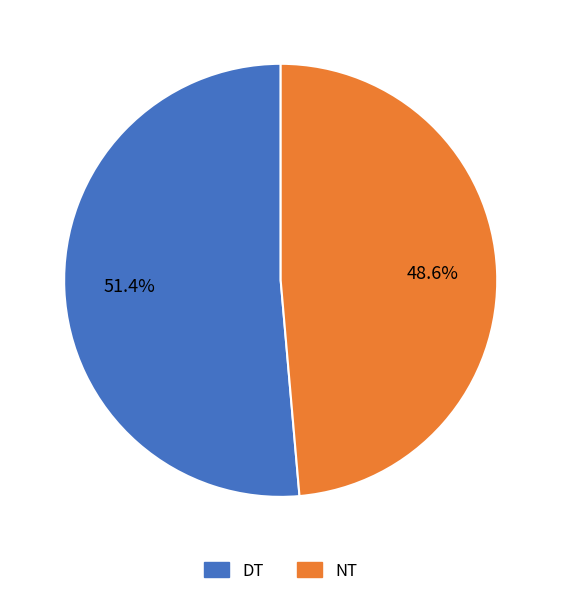

Between NT and DT, which is larger?

DT